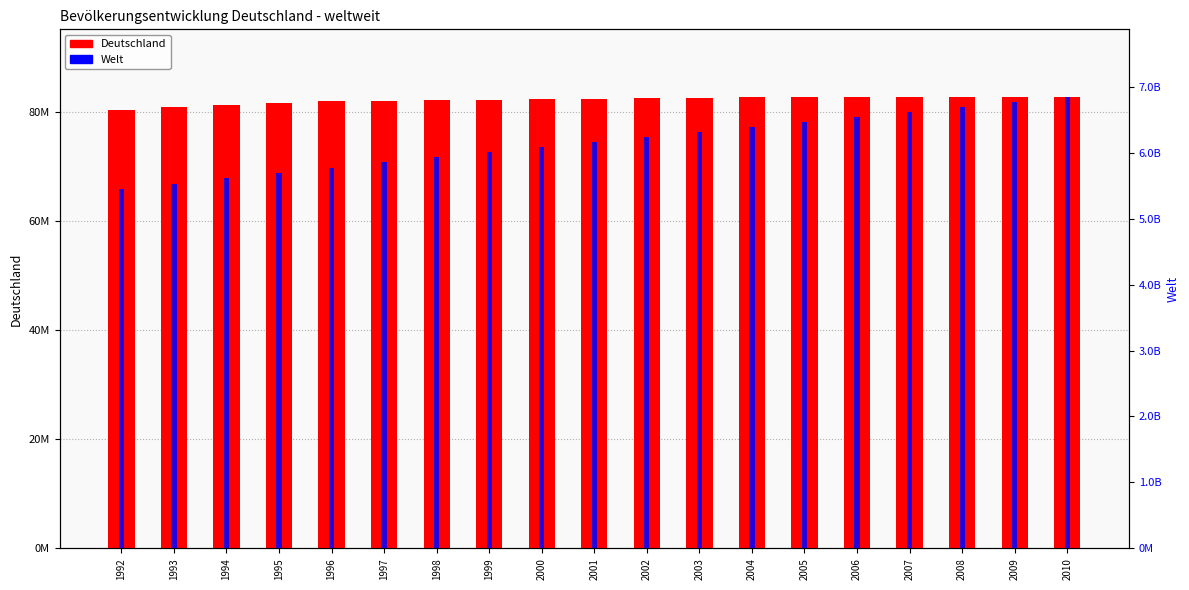

What is the difference between the second highest and minimum values in the Welt series?

1319133000